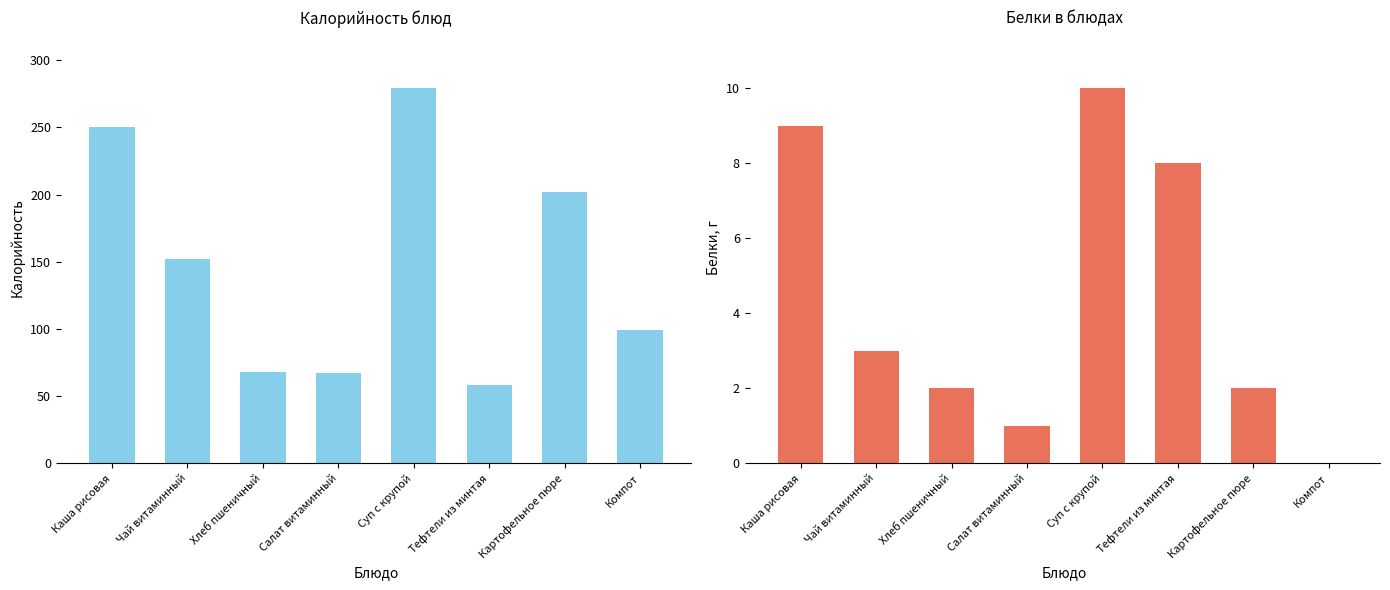

The value of Калорийность at Компот is 135. True or false?

False